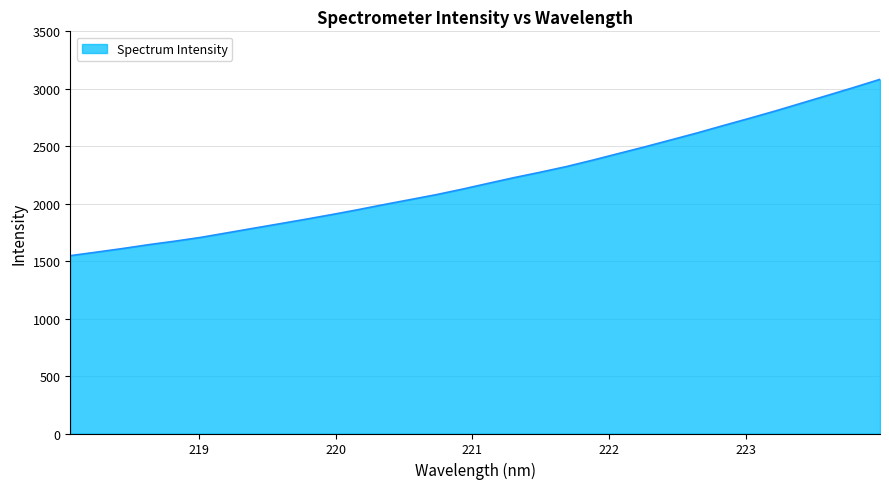

What is the difference between the maximum and minimum values?

1534.5